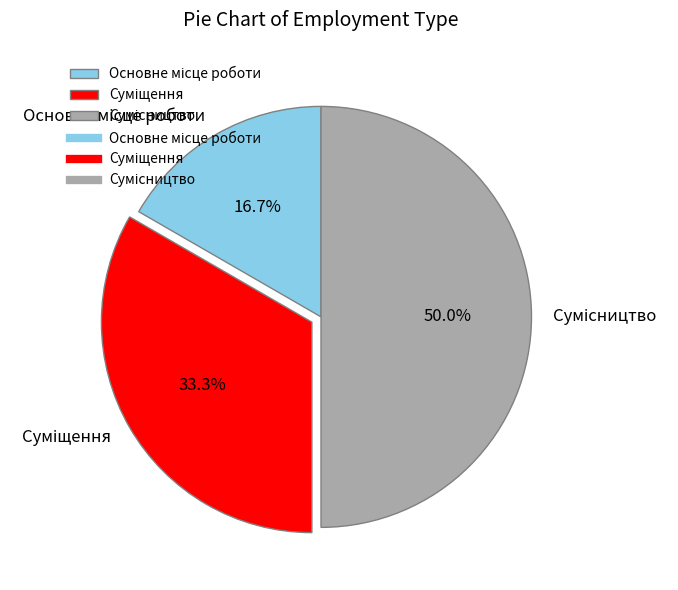

The Суміщення slice represents 33% of the pie. True or false?

True